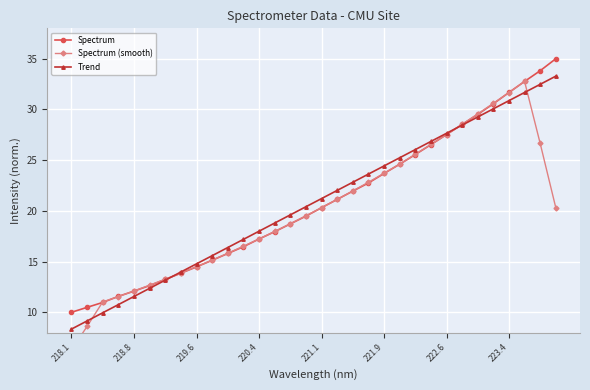

Where does the Spectrum series first go above 20?

221.1